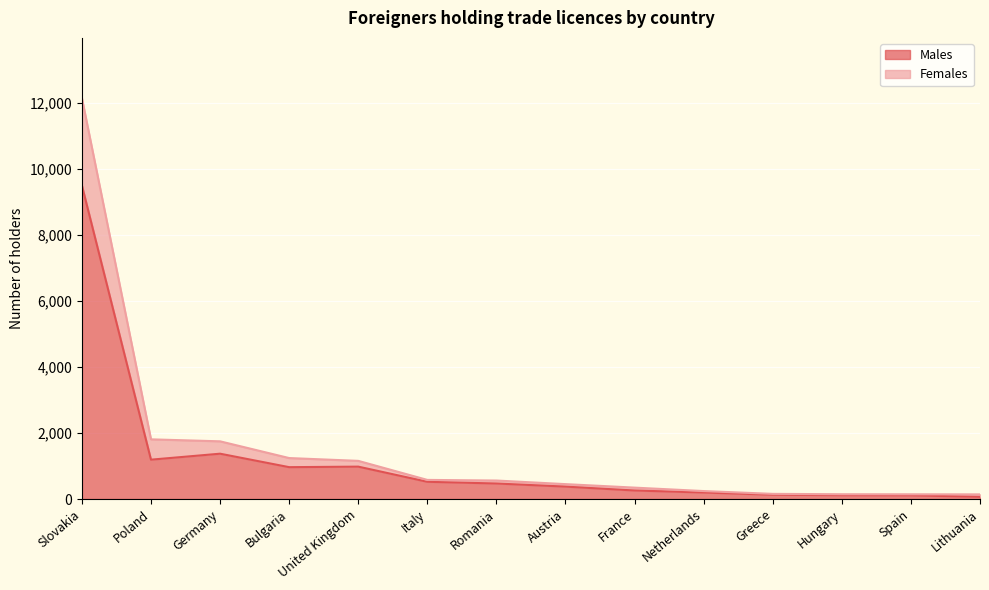

What are all the series names shown in the legend?

Males, Females